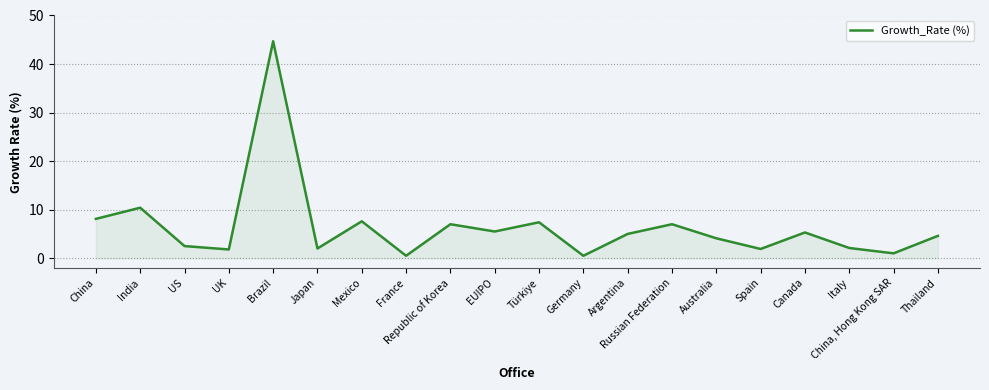

Which has a higher value, Canada or Spain?

Canada